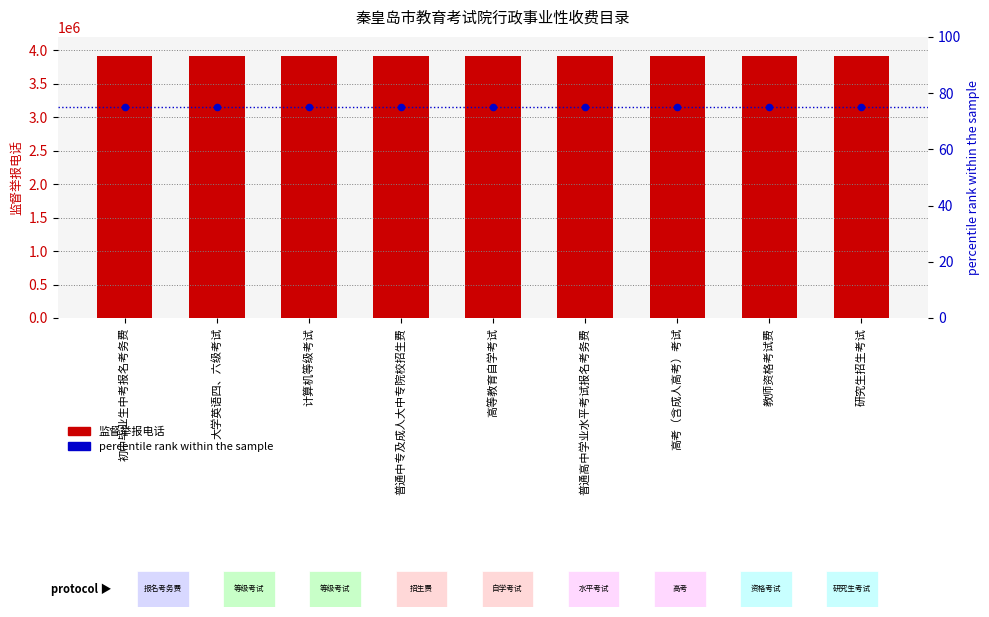

Is the value of percentile rank within the sample at 大学英语四、六级考试 greater than the value of 监督举报电话 at 高等教育自学考试?

No